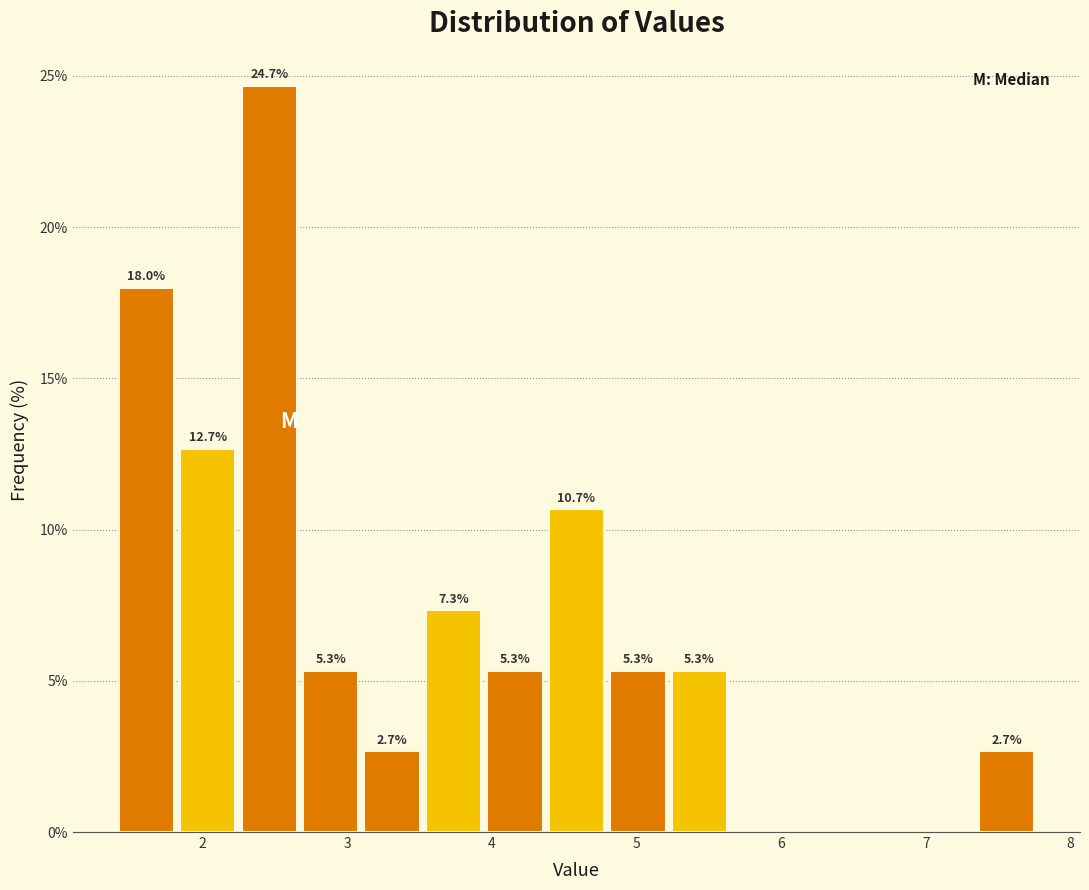

Which range on the x-axis has the tallest bar?

2.2 to 2.7